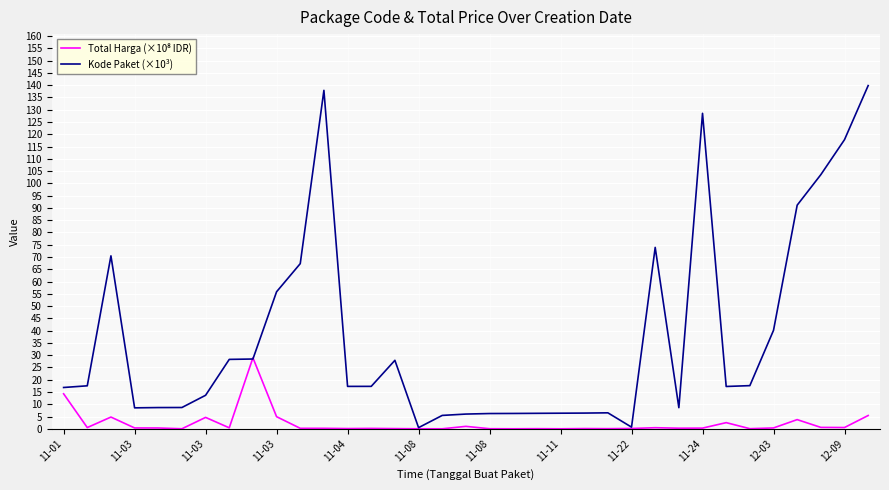

Which series has the widest spread of values?

Kode Paket (×10³)